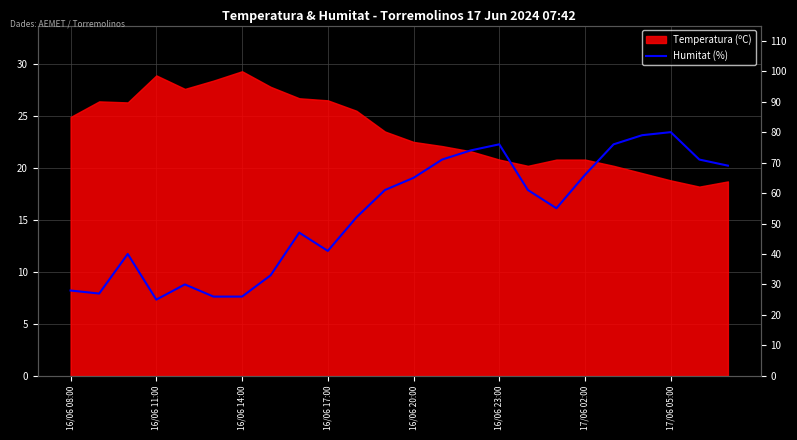

How many data points does each series have?

24